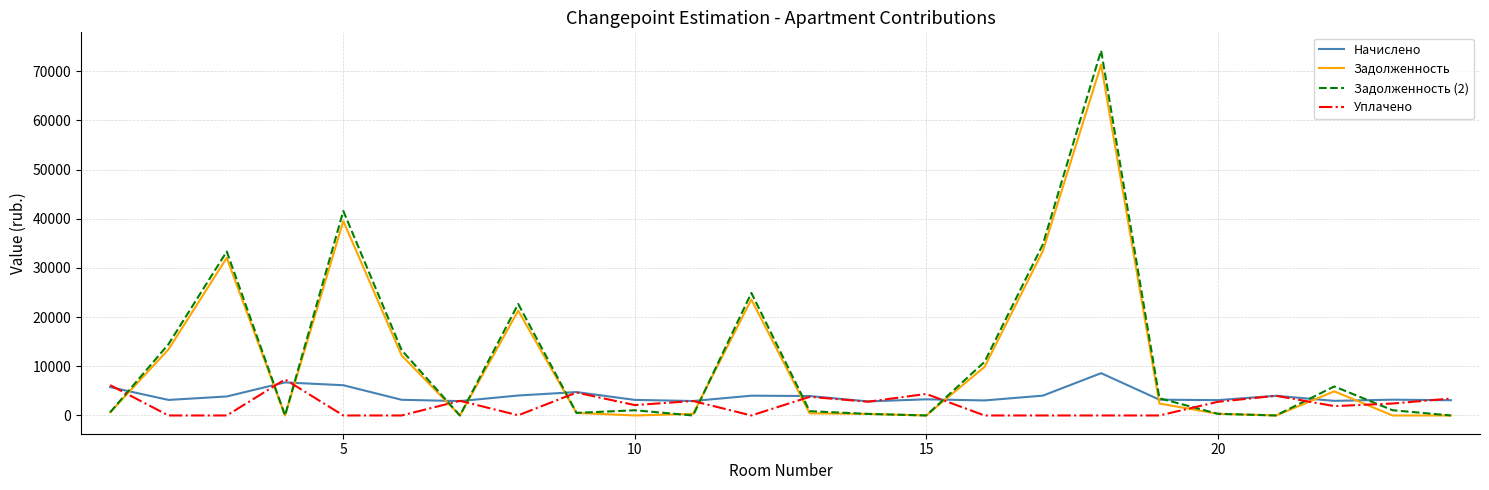

What is the highest value of the Начислено series?

8604.0